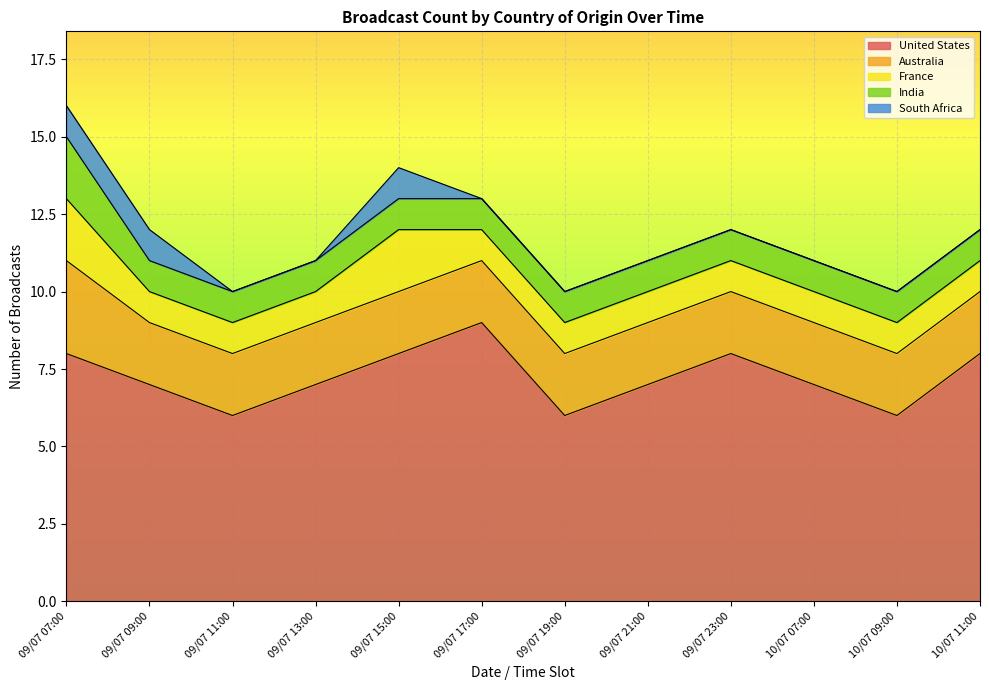

What is the value of the India point at the 10th from the left?

1